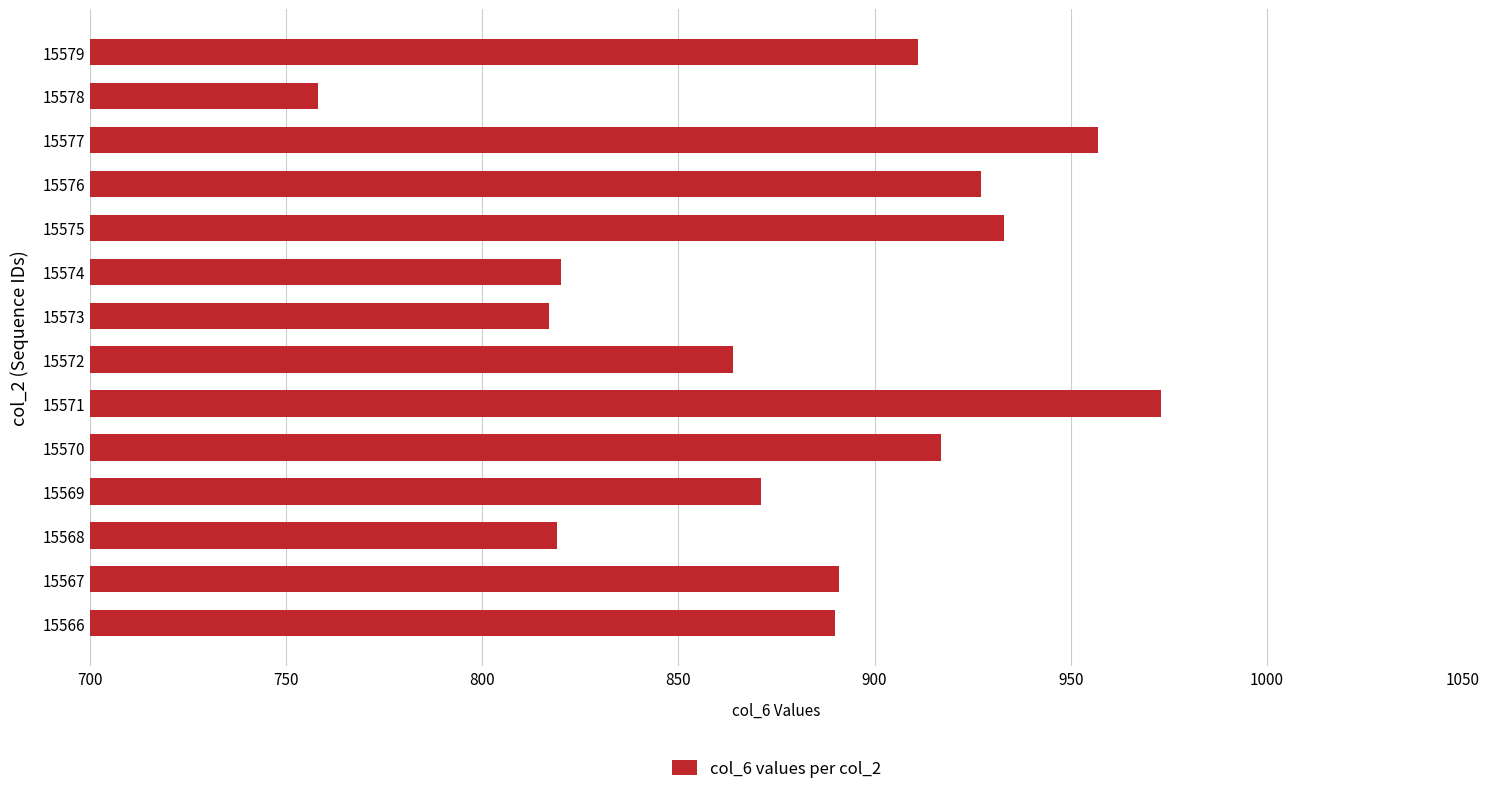

Between 15570 and 15573, which is larger?

15570